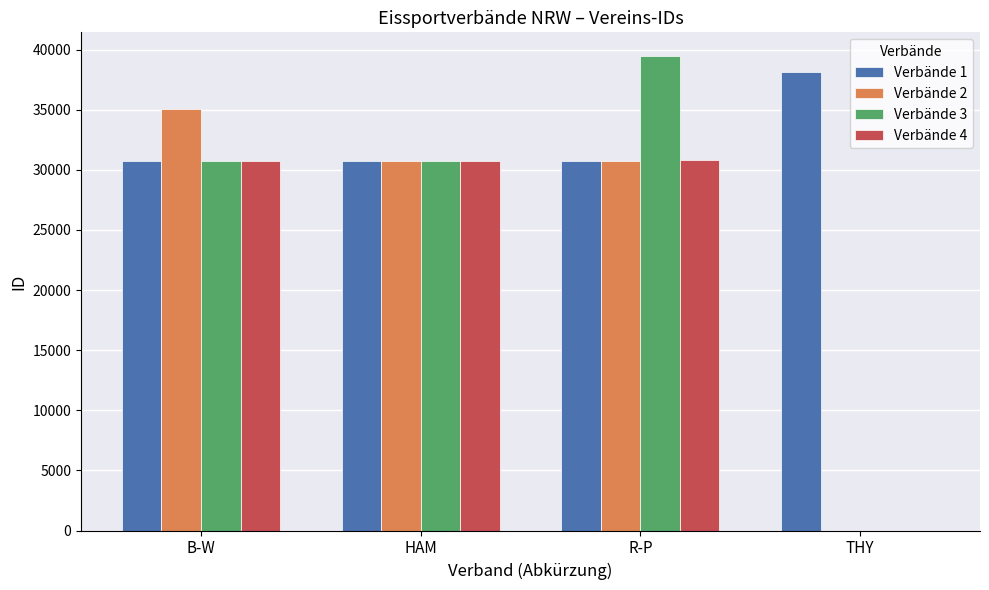

Read the Verbände 4 value at HAM, to the nearest 50.

30800